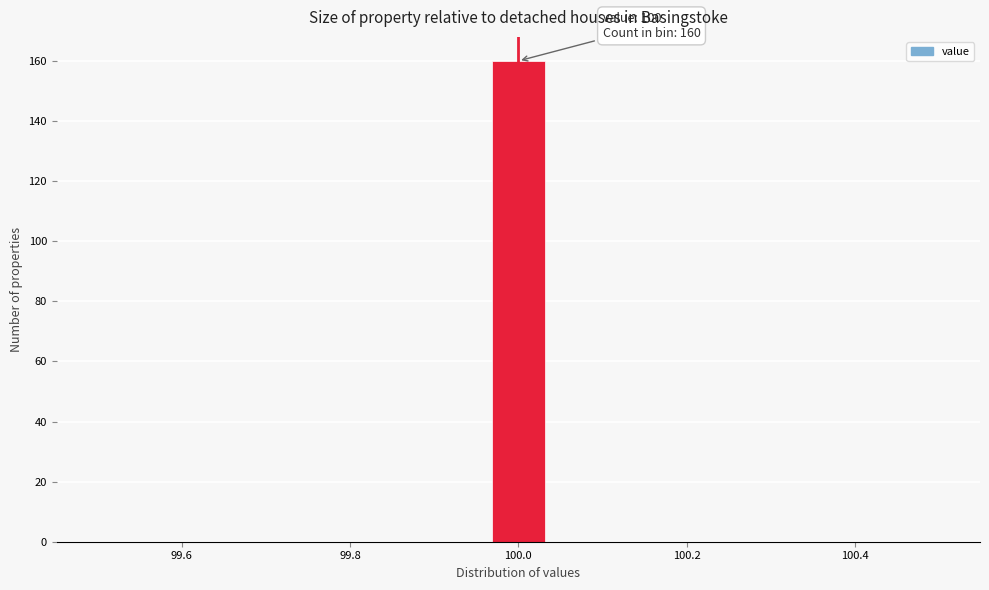

Around what value on the x-axis is the tallest bar? Give the approximate position of its centre, as read against the axis.

100.00